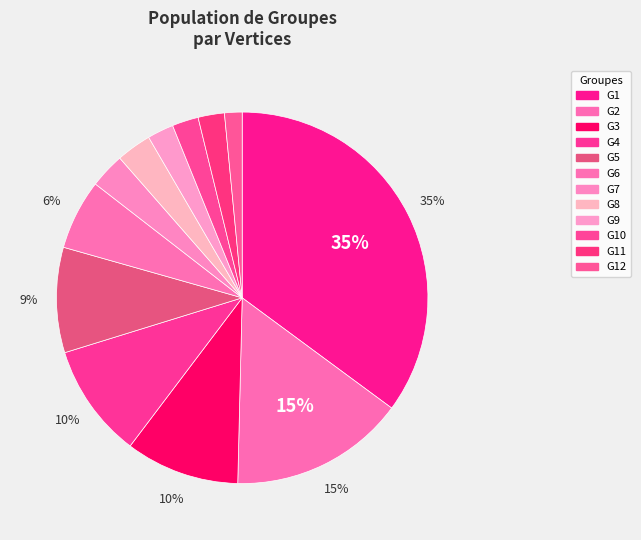

What is the smallest slice in the pie chart?

G12